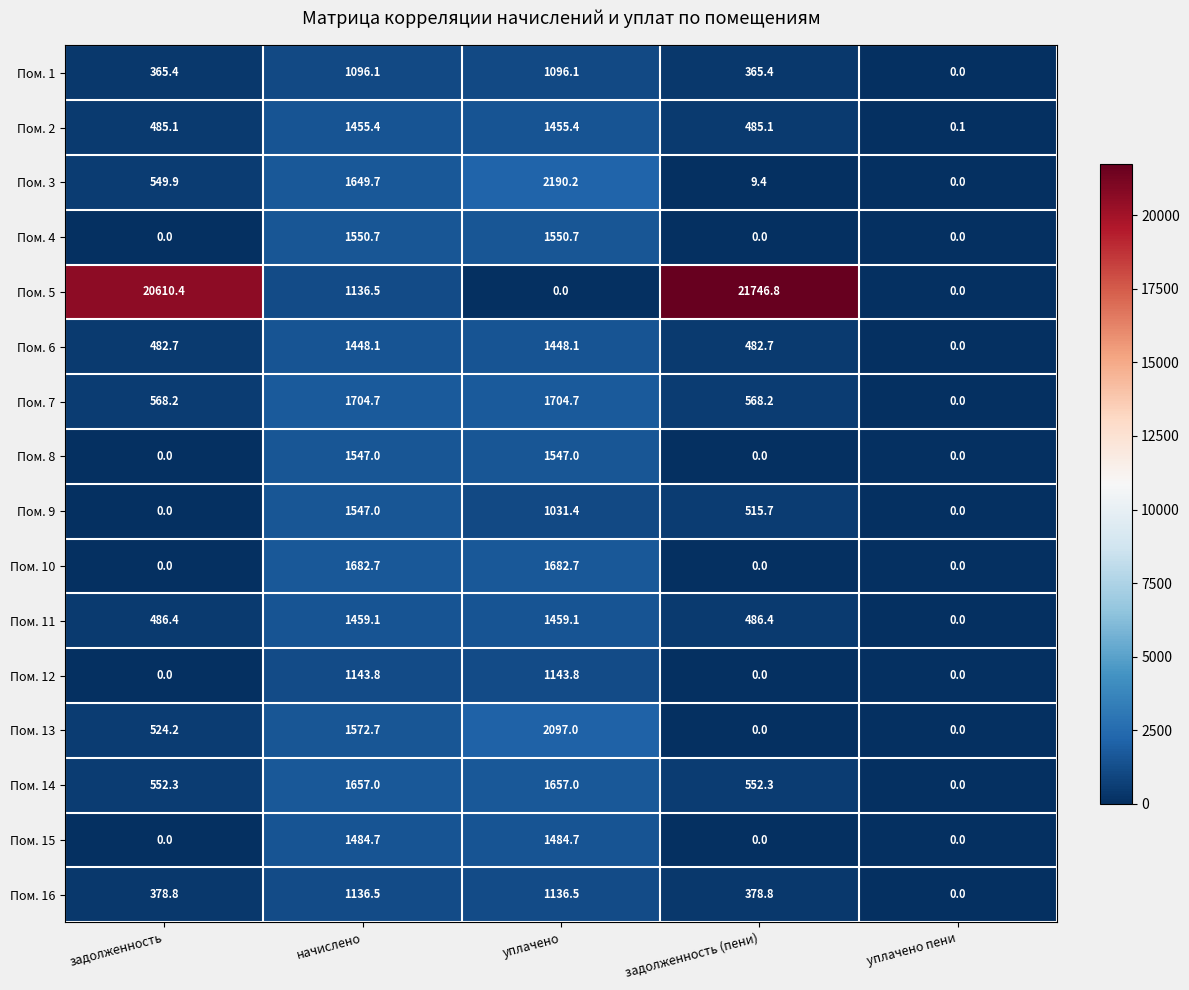

Rank the series at уплачено from highest to lowest value.

Пом. 3, Пом. 13, Пом. 7, Пом. 10, Пом. 14, Пом. 4, Пом. 8, Пом. 15, Пом. 11, Пом. 2, Пом. 6, Пом. 12, Пом. 16, Пом. 1, Пом. 9, Пом. 5